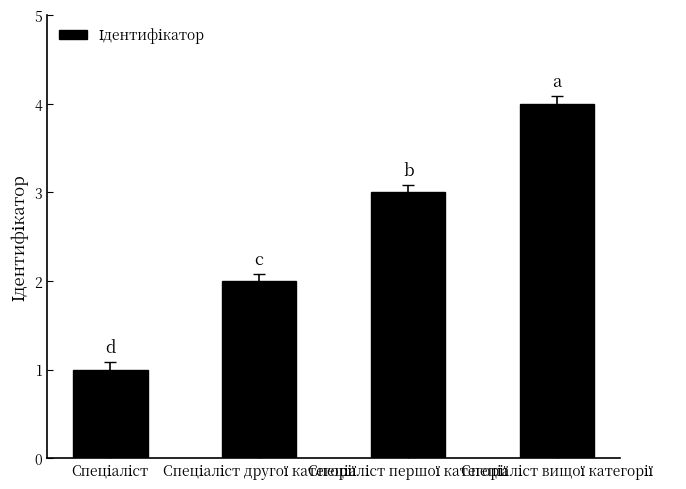

What is the difference between the maximum and minimum values?

3